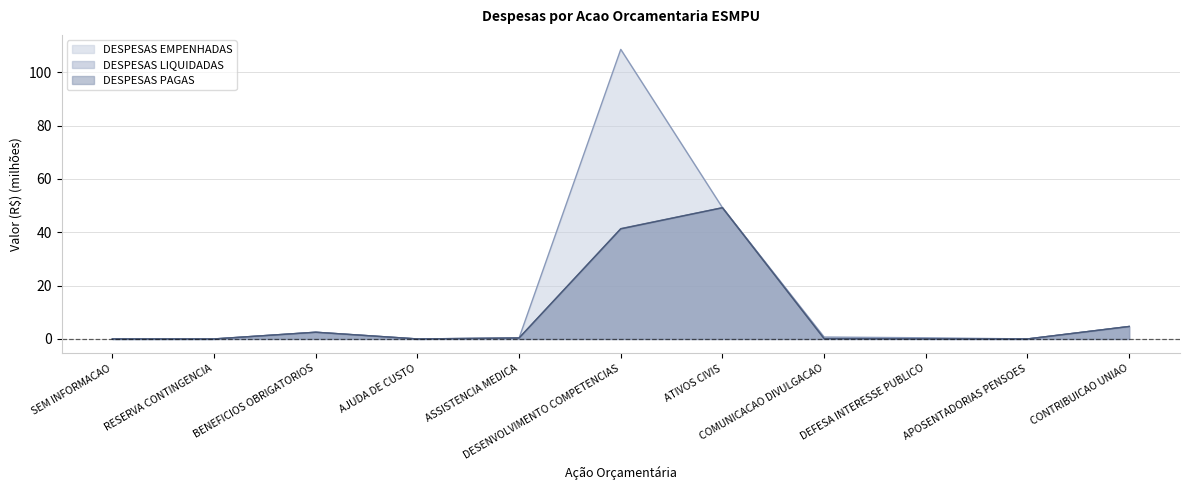

Between COMUNICACAO DIVULGACAO and SEM INFORMACAO, which is larger?

COMUNICACAO DIVULGACAO